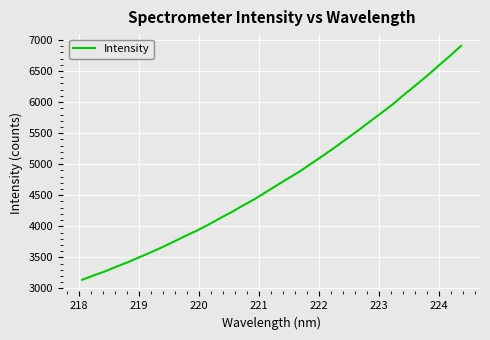

What is the greatest value displayed?

6906.3